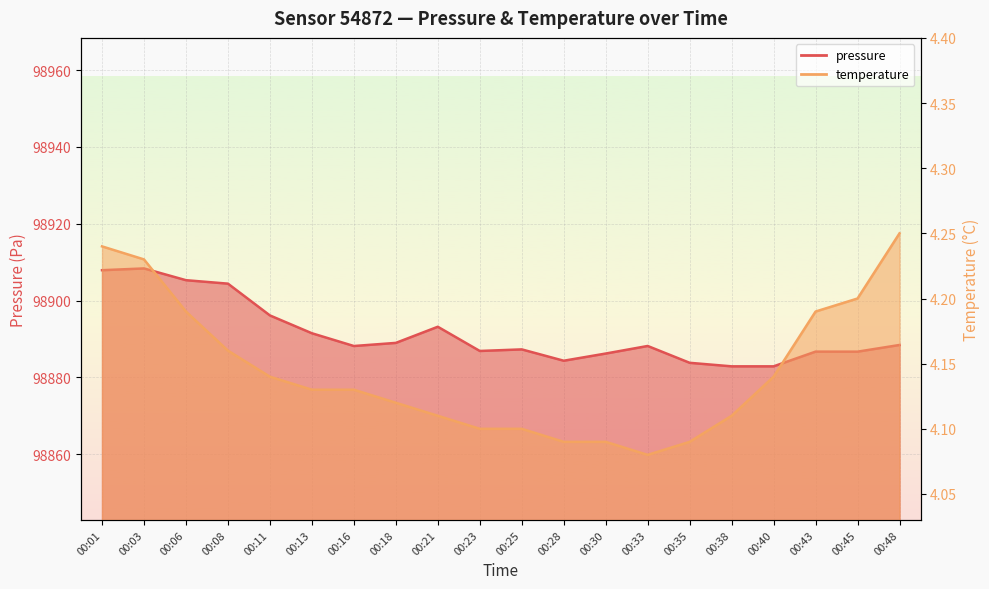

At which category does the chart reach its peak across all series?

00:03